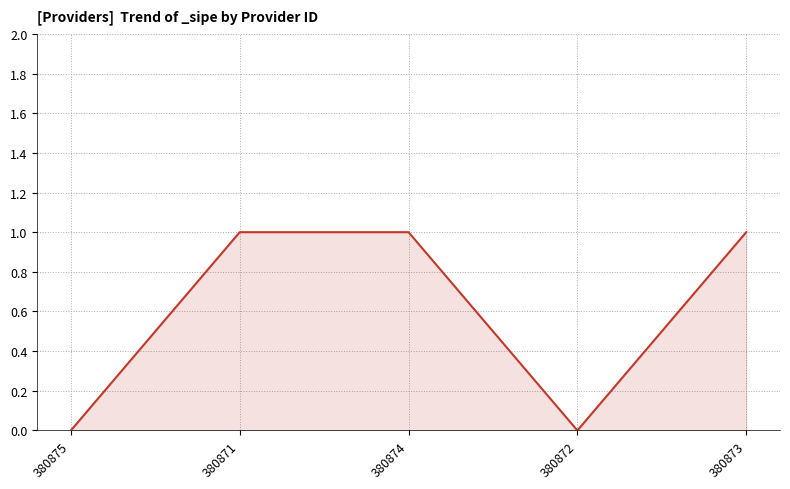

What is the difference between the maximum and minimum values?

1